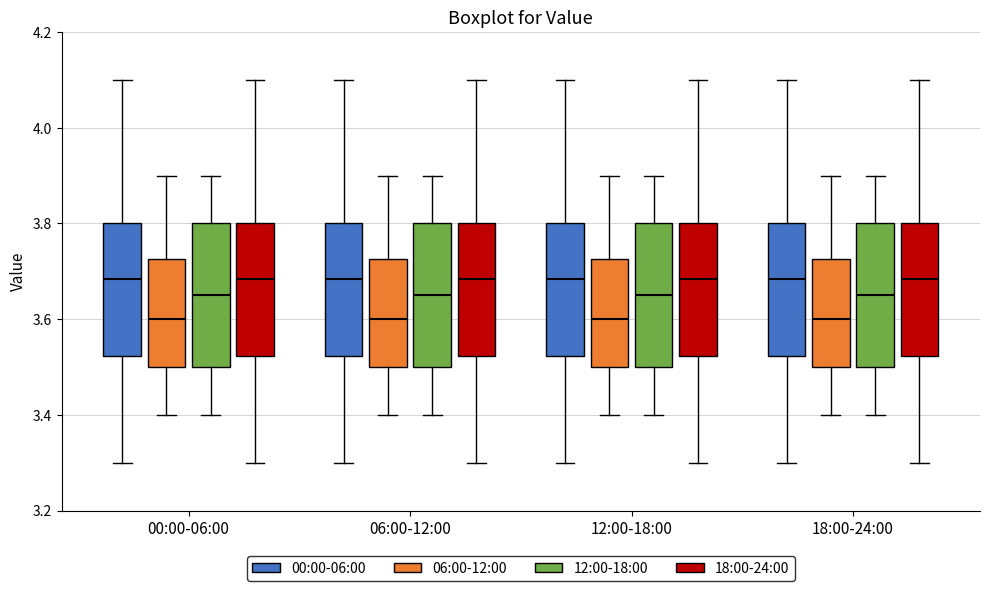

Reading left to right, read every box against the y-axis: the position of its median line, the range the box covers, and the ends of its whiskers. The values are not printed on the chart, so give them approximately, as read against the axis.

00:00-06:00 (00:00-06:00): median 3.68, box 3.52 to 3.80, whiskers 3.30 to 4.10
00:00-06:00 (06:00-12:00): median 3.60, box 3.50 to 3.72, whiskers 3.40 to 3.90
00:00-06:00 (12:00-18:00): median 3.66, box 3.50 to 3.80, whiskers 3.40 to 3.90
00:00-06:00 (18:00-24:00): median 3.68, box 3.52 to 3.80, whiskers 3.30 to 4.10
06:00-12:00 (00:00-06:00): median 3.68, box 3.52 to 3.80, whiskers 3.30 to 4.10
06:00-12:00 (06:00-12:00): median 3.60, box 3.50 to 3.72, whiskers 3.40 to 3.90
06:00-12:00 (12:00-18:00): median 3.66, box 3.50 to 3.80, whiskers 3.40 to 3.90
06:00-12:00 (18:00-24:00): median 3.68, box 3.52 to 3.80, whiskers 3.30 to 4.10
12:00-18:00 (00:00-06:00): median 3.68, box 3.52 to 3.80, whiskers 3.30 to 4.10
12:00-18:00 (06:00-12:00): median 3.60, box 3.50 to 3.72, whiskers 3.40 to 3.90
12:00-18:00 (12:00-18:00): median 3.66, box 3.50 to 3.80, whiskers 3.40 to 3.90
12:00-18:00 (18:00-24:00): median 3.68, box 3.52 to 3.80, whiskers 3.30 to 4.10
18:00-24:00 (00:00-06:00): median 3.68, box 3.52 to 3.80, whiskers 3.30 to 4.10
18:00-24:00 (06:00-12:00): median 3.60, box 3.50 to 3.72, whiskers 3.40 to 3.90
18:00-24:00 (12:00-18:00): median 3.66, box 3.50 to 3.80, whiskers 3.40 to 3.90
18:00-24:00 (18:00-24:00): median 3.68, box 3.52 to 3.80, whiskers 3.30 to 4.10